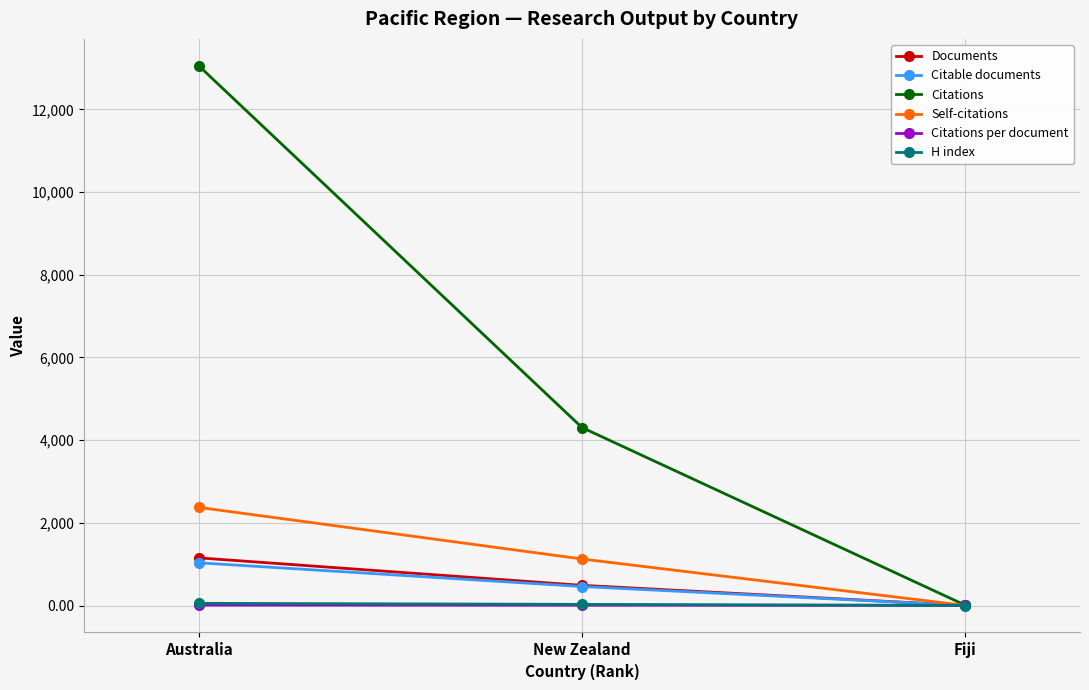

What are all the series names shown in the legend?

Documents, Citable documents, Citations, Self-citations, Citations per document, H index